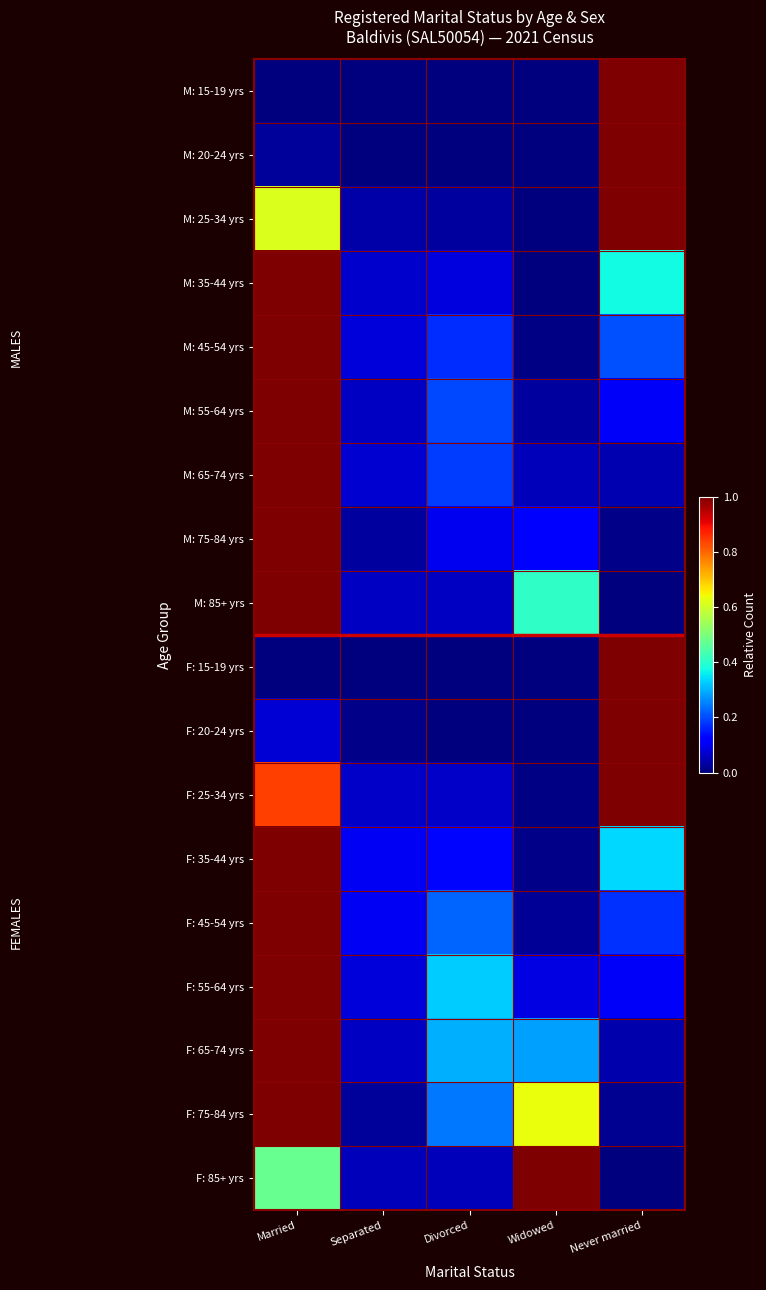

How many series are shown in this chart?

18